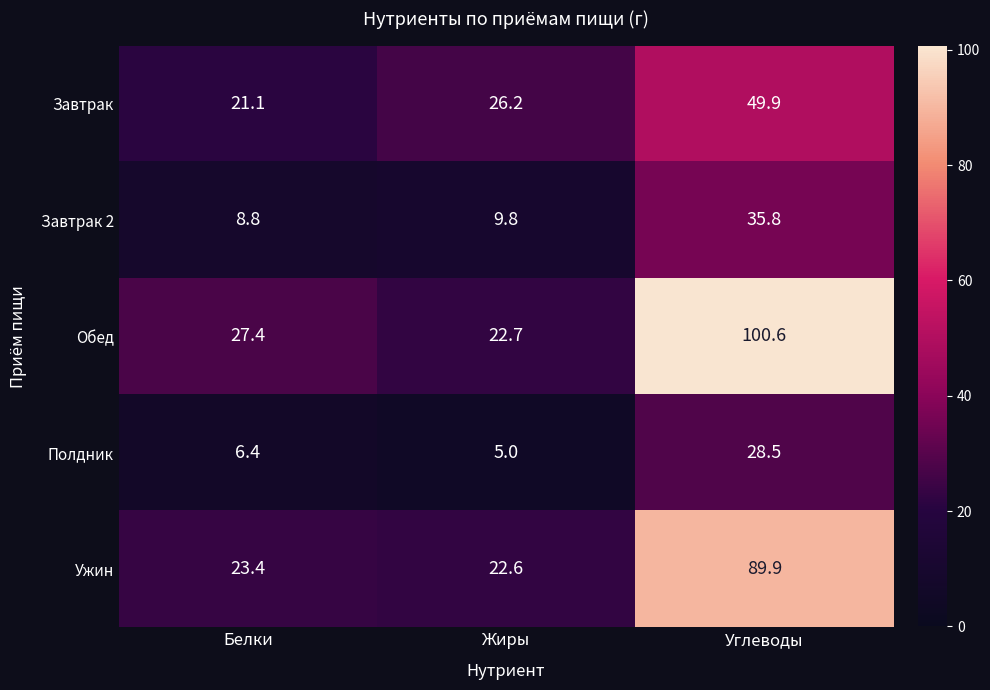

What is the approximate value of Завтрак at Белки?

21.1